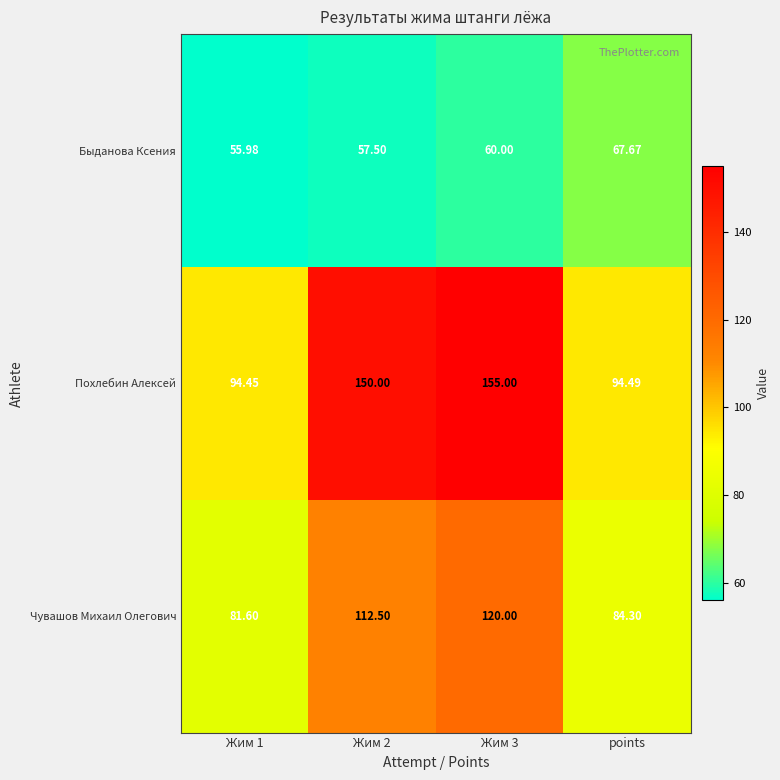

Is the value of Чувашов Михаил Олегович at Жим 3 greater than the value of Похлебин Алексей at points?

Yes